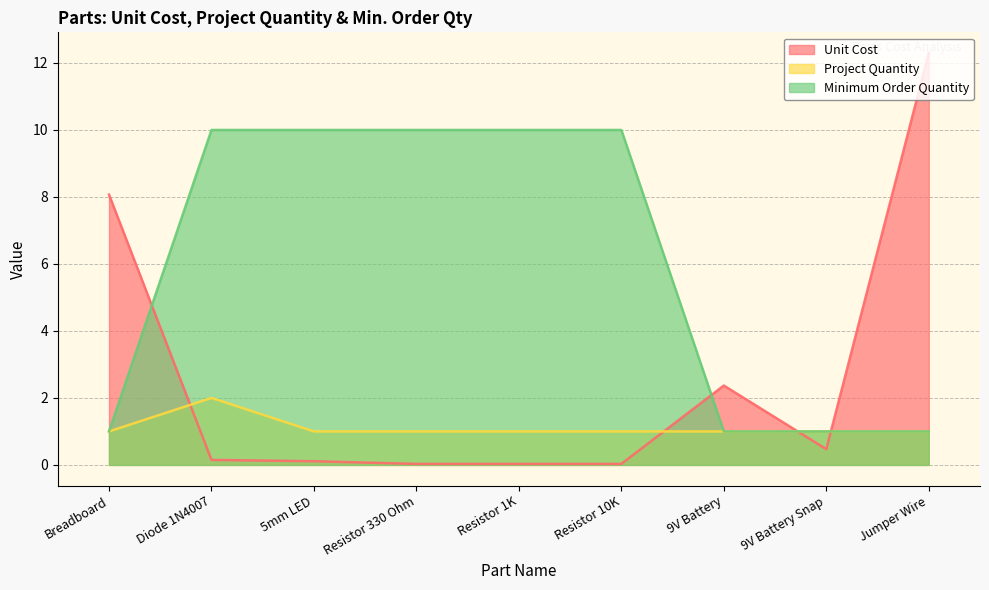

What is the approximate value of Minimum Order Quantity at Resistor 1K?

10.0